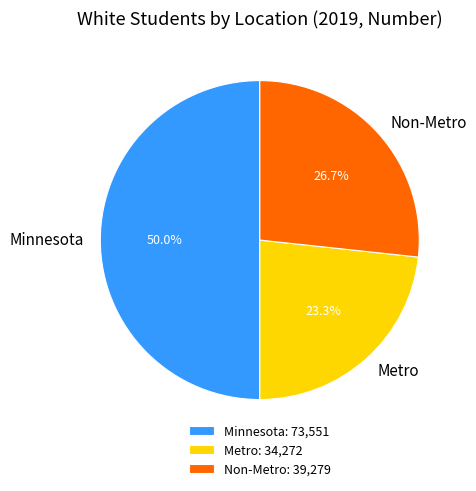

To the nearest percent, what is the difference between the Minnesota and Metro slice percentages?

27%